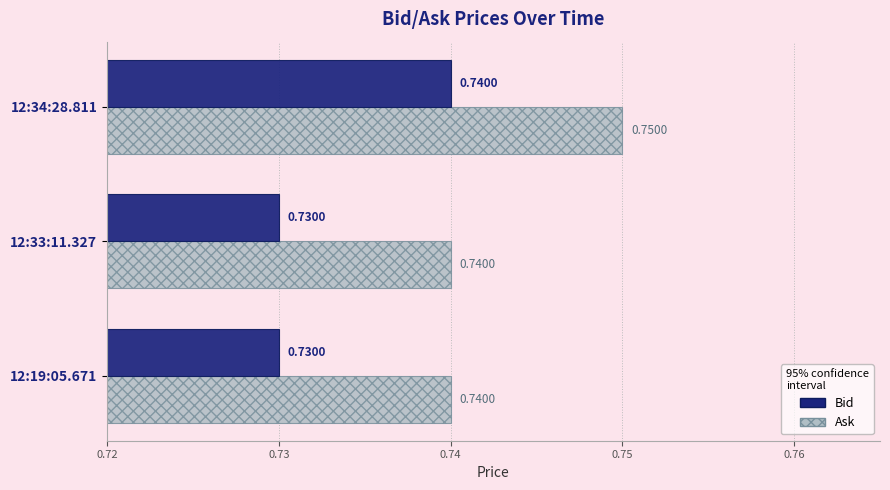

At which category is the sum across all series the highest?

12:34:28.811